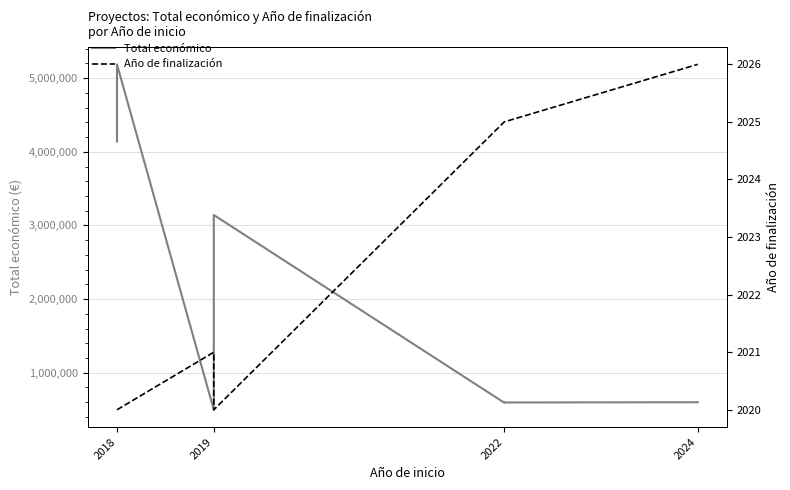

Is the value of Año de finalización at 2019 greater than the value of Total económico at 2024?

No